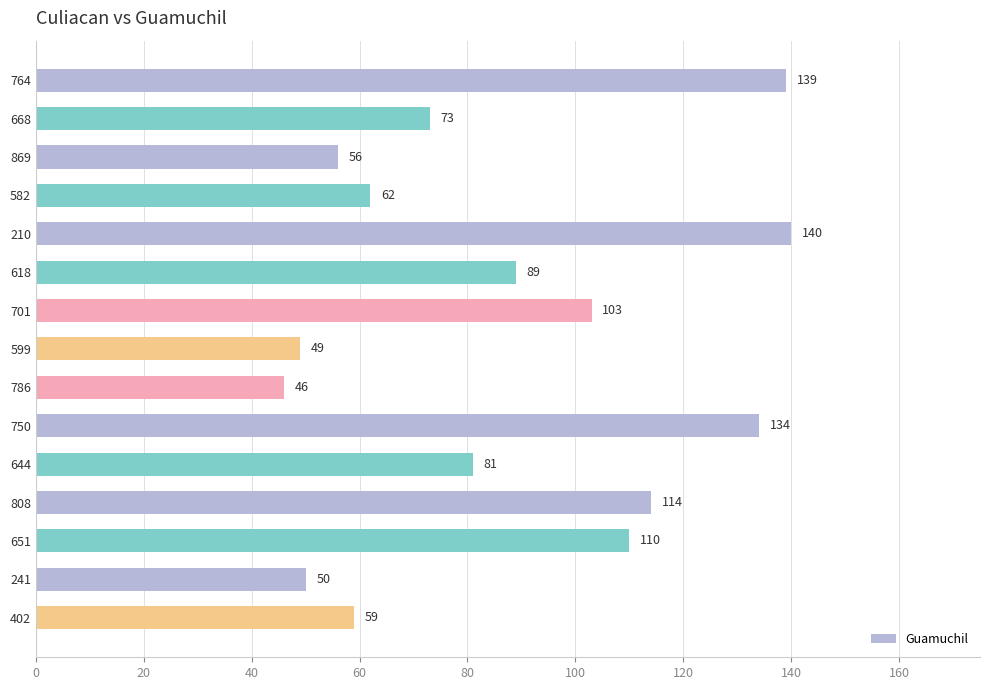

The value at 618 is 89. True or false?

True